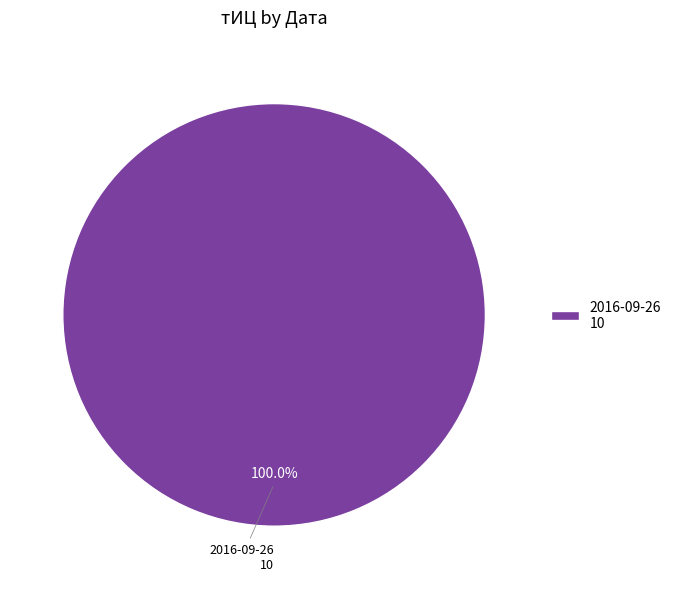

Rank the categories by value from highest to lowest.

2016-09-26 10